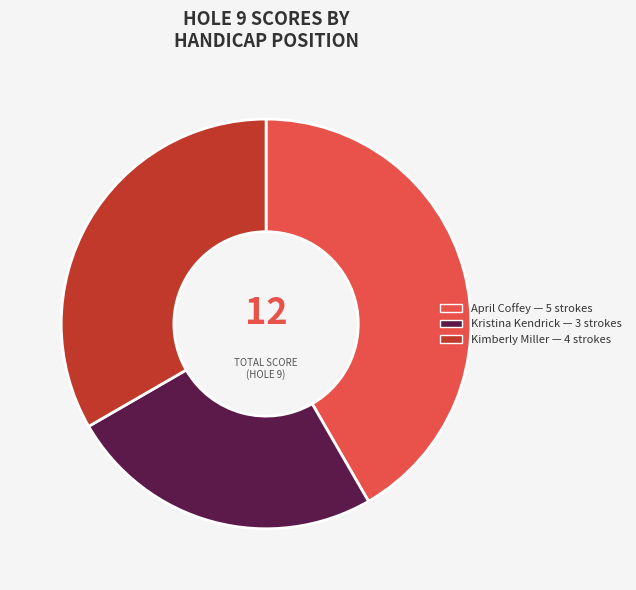

Is there any slice that represents more than half of the pie?

No